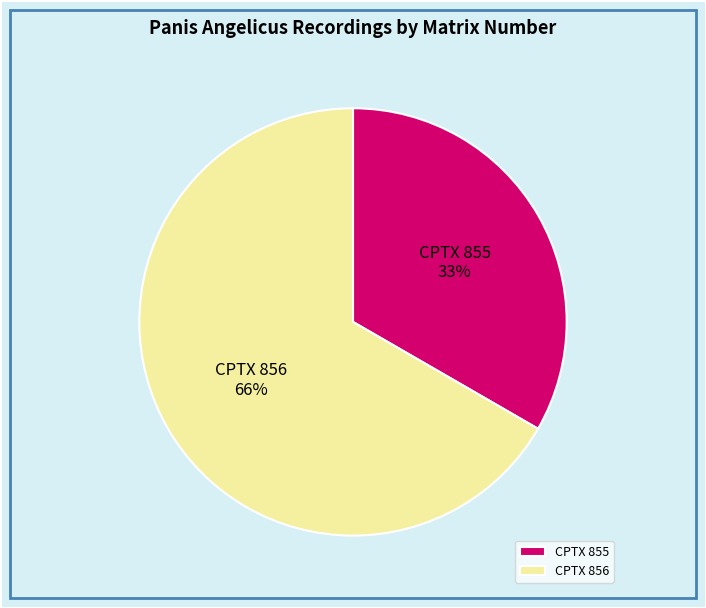

Which category has the biggest portion of the pie?

CPTX 856